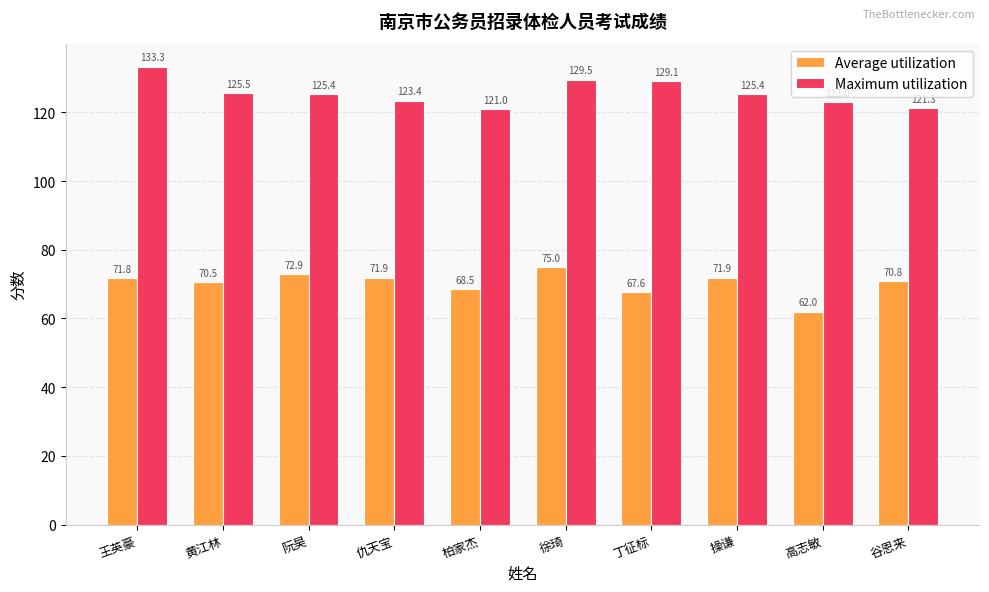

The value of Average utilization at 仇天宝 is 103.0. True or false?

False